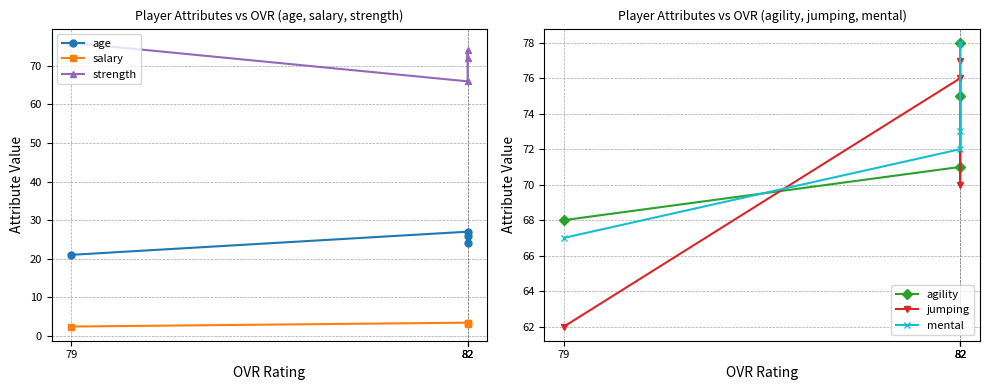

What is the value of the salary point at the 4th from the left?

2.4